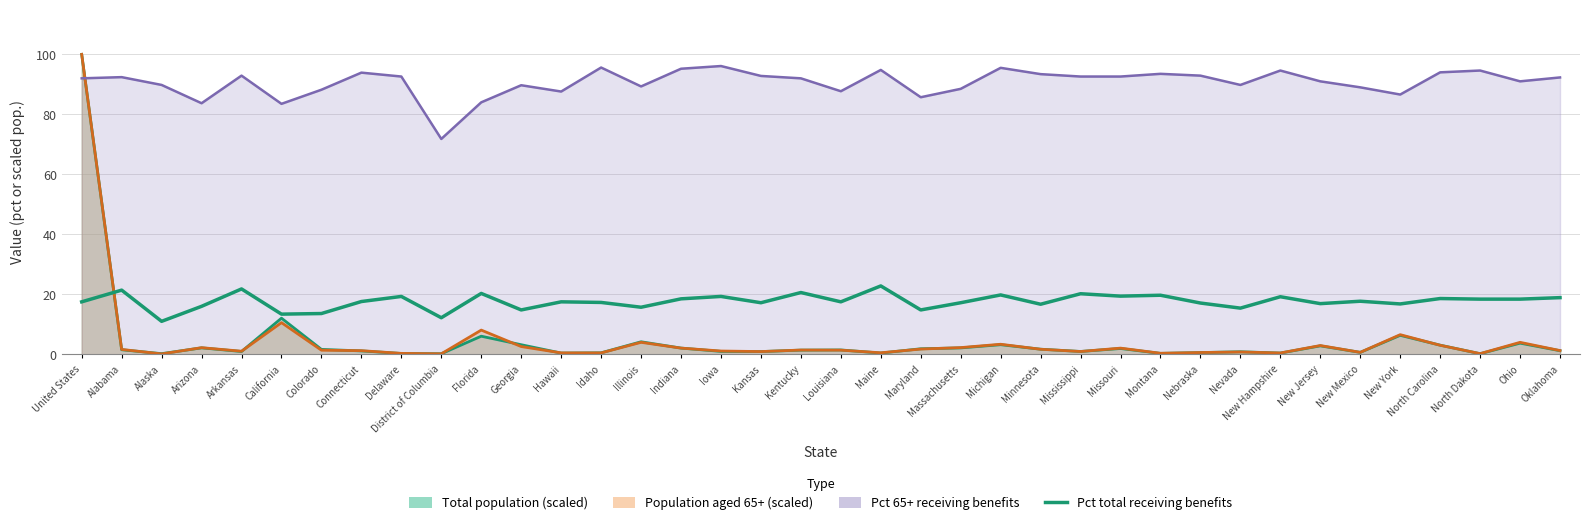

At which category does the chart reach its minimum across all series?

Alaska